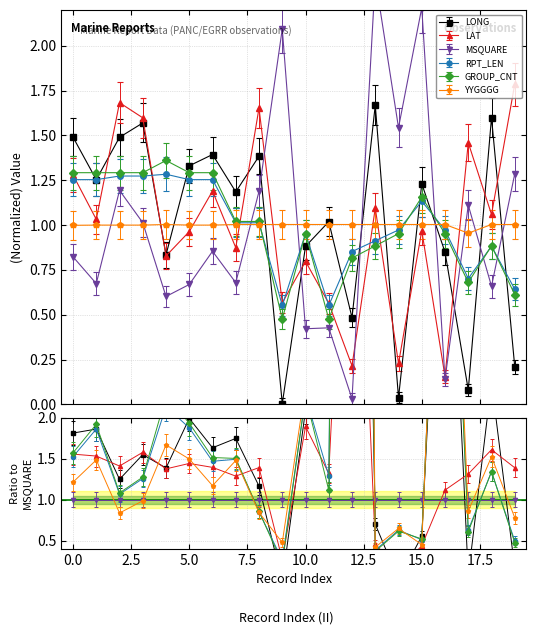

Which series has the largest range (max minus min)?

MSQUARE